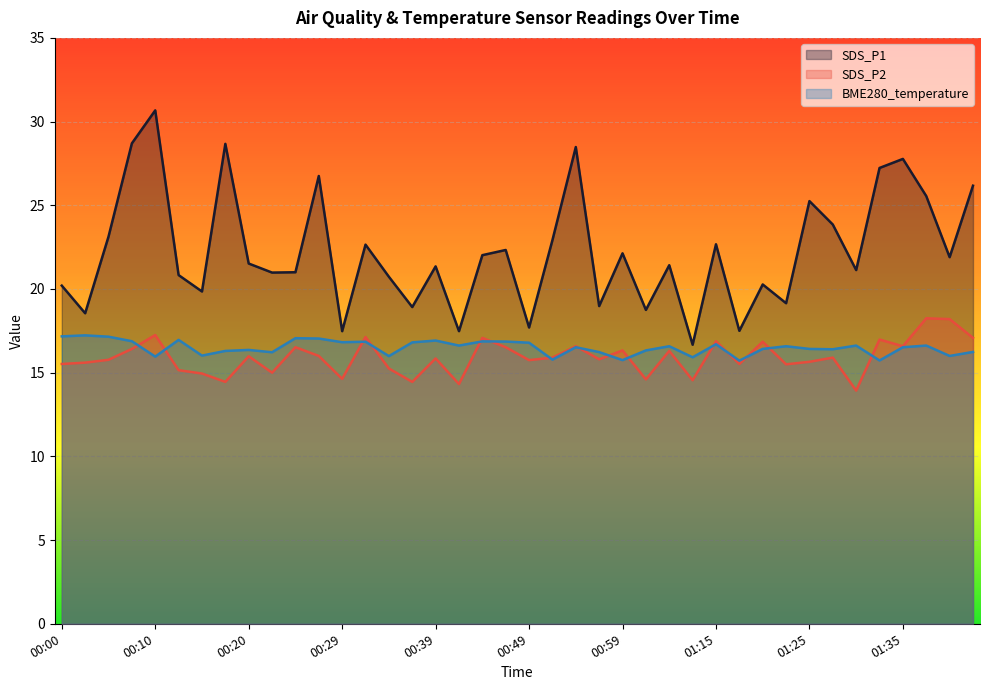

What is the lowest value of the SDS_P1 series?

16.7